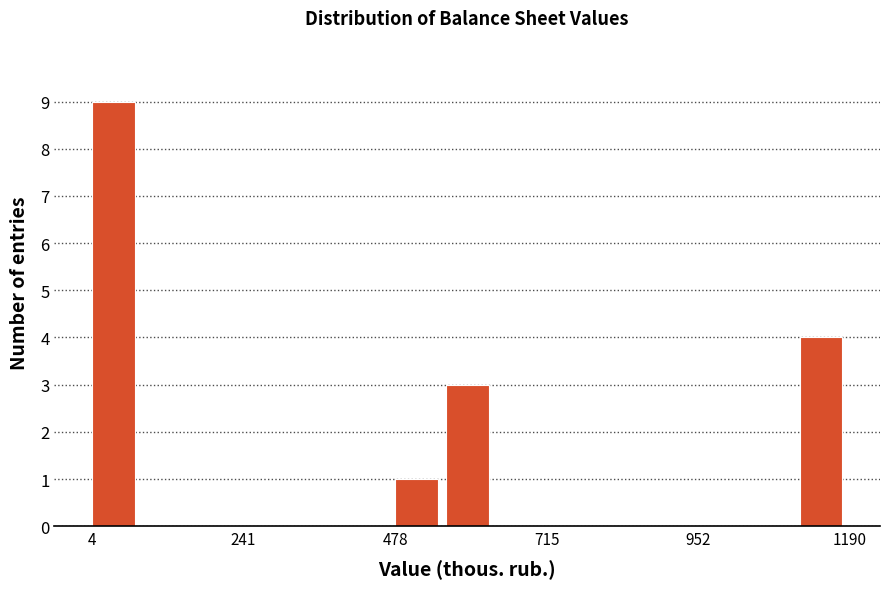

Read against the x-axis, roughly where is the centre of the tallest bar?

50